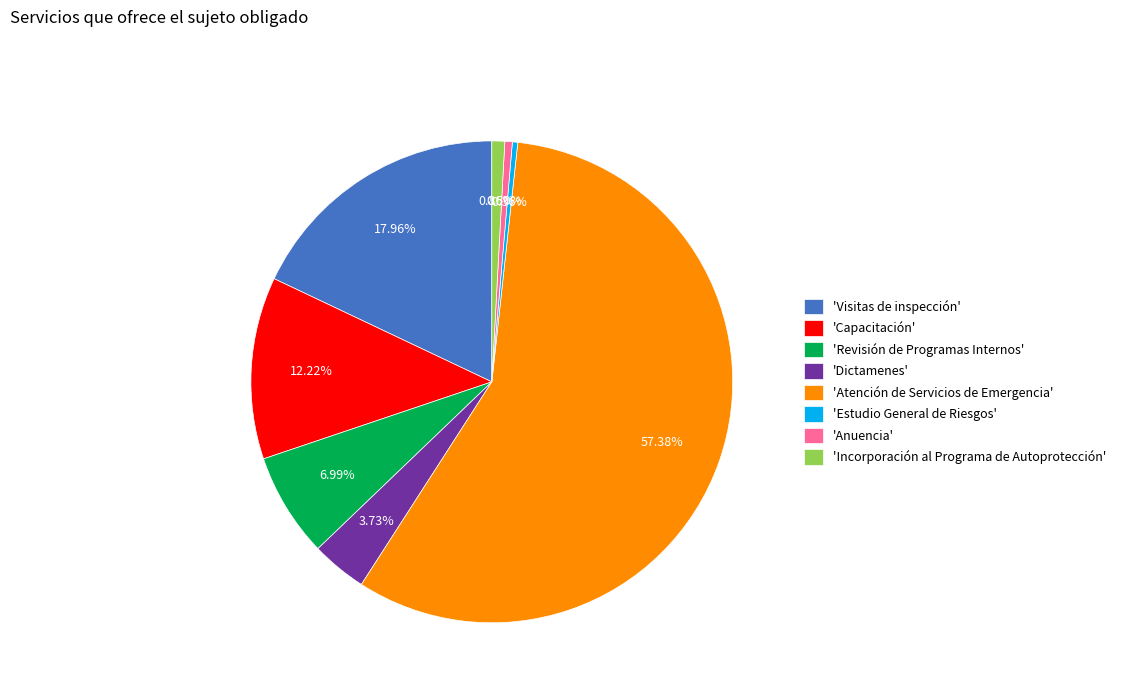

Combined, do 'Estudio General de Riesgos' and 'Anuencia' account for over 50%?

No